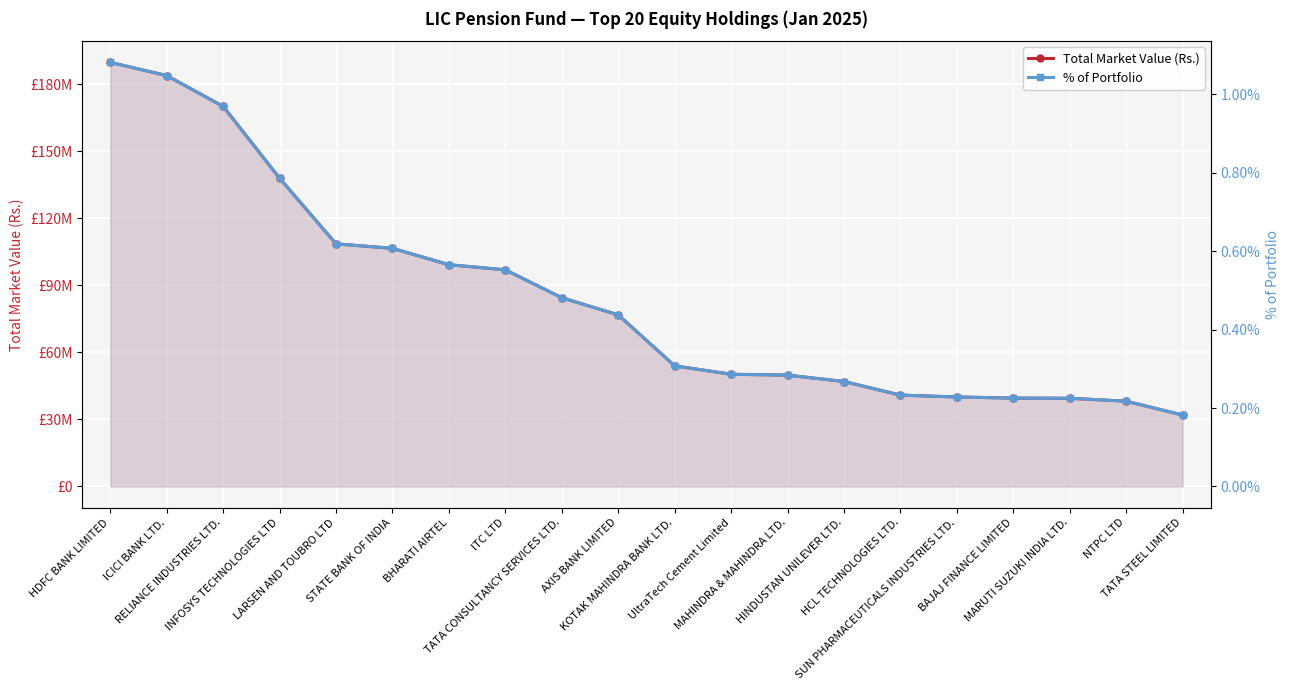

Which series has the largest range (max minus min)?

Total Market Value (Rs.)